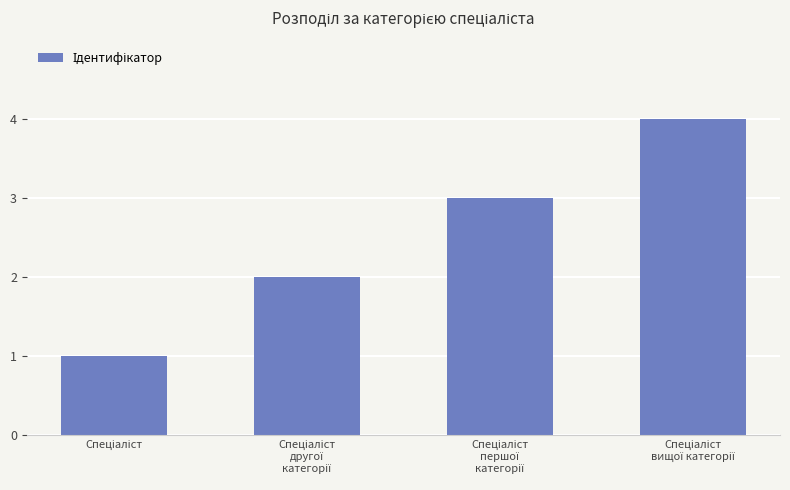

What is the sum of all values?

10